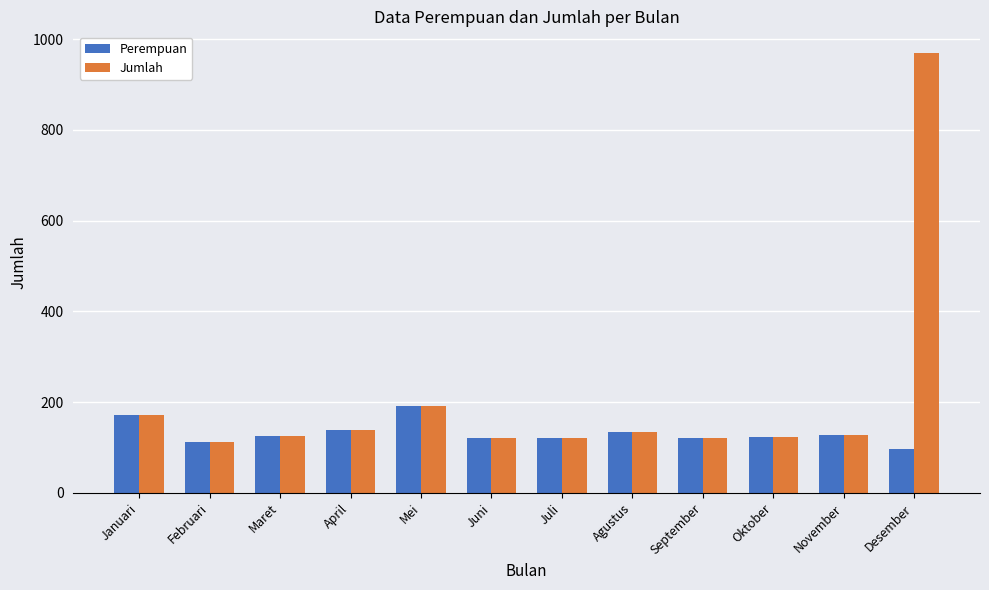

Count the number of data series in this chart.

2